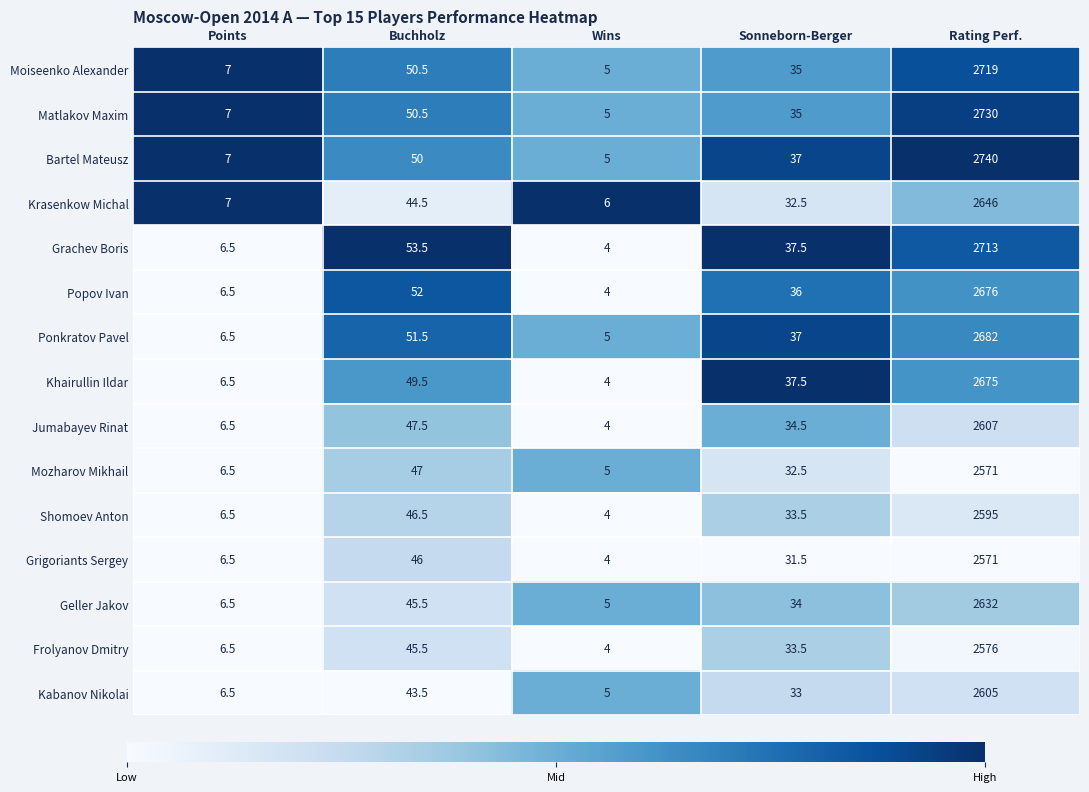

What is the total value across all series at Rating Perf.?

39738.0